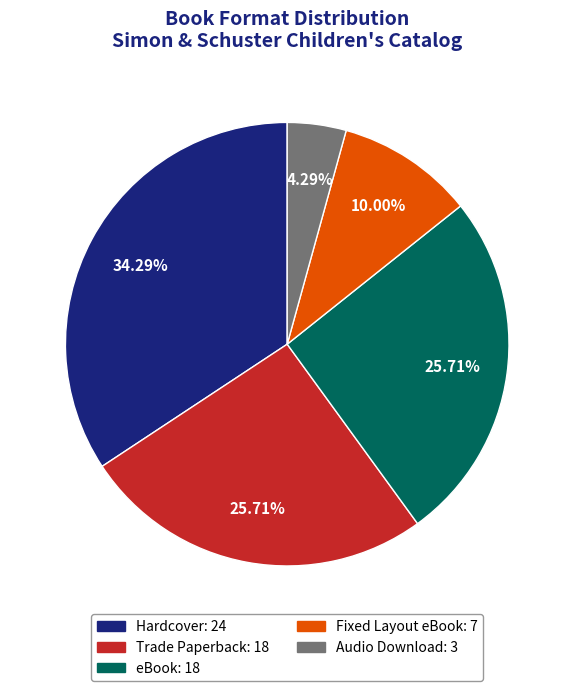

Count the number of slices in the pie.

5